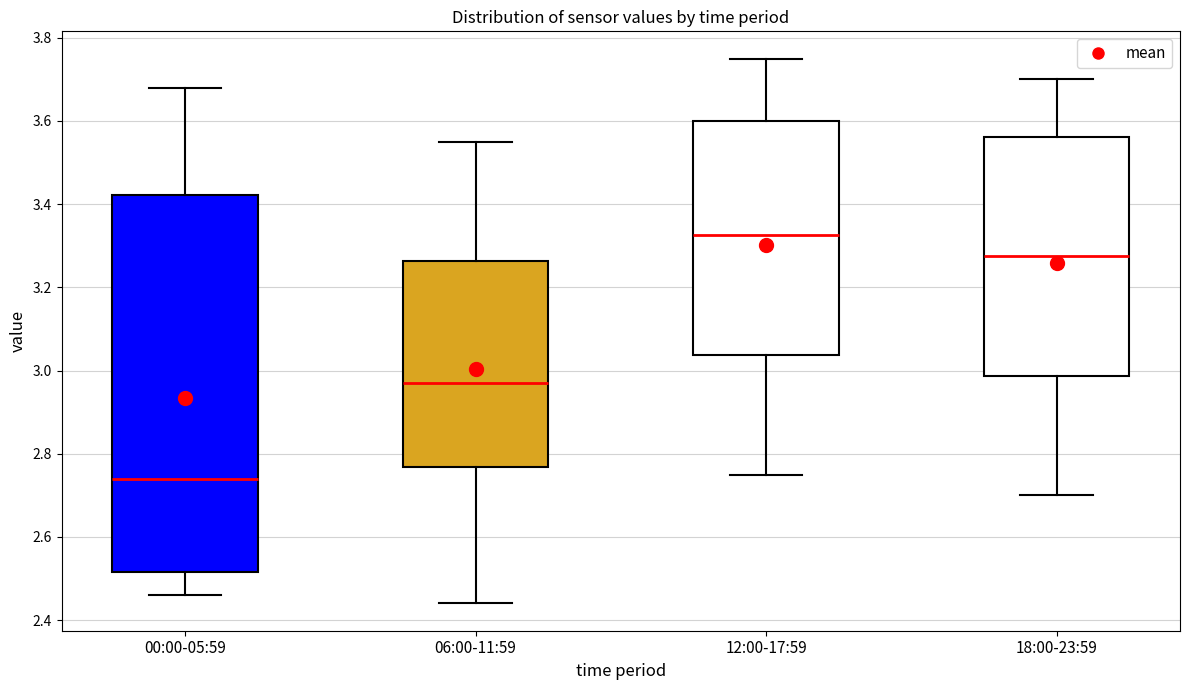

Reading left to right, read every box against the y-axis: the position of its median line, the range the box covers, and the ends of its whiskers. The values are not printed on the chart, so give them approximately, as read against the axis.

00:00-05:59: median 2.74, box 2.52 to 3.42, whiskers 2.46 to 3.68
06:00-11:59: median 2.98, box 2.76 to 3.26, whiskers 2.44 to 3.56
12:00-17:59: median 3.32, box 3.04 to 3.60, whiskers 2.76 to 3.76
18:00-23:59: median 3.28, box 2.98 to 3.56, whiskers 2.70 to 3.70